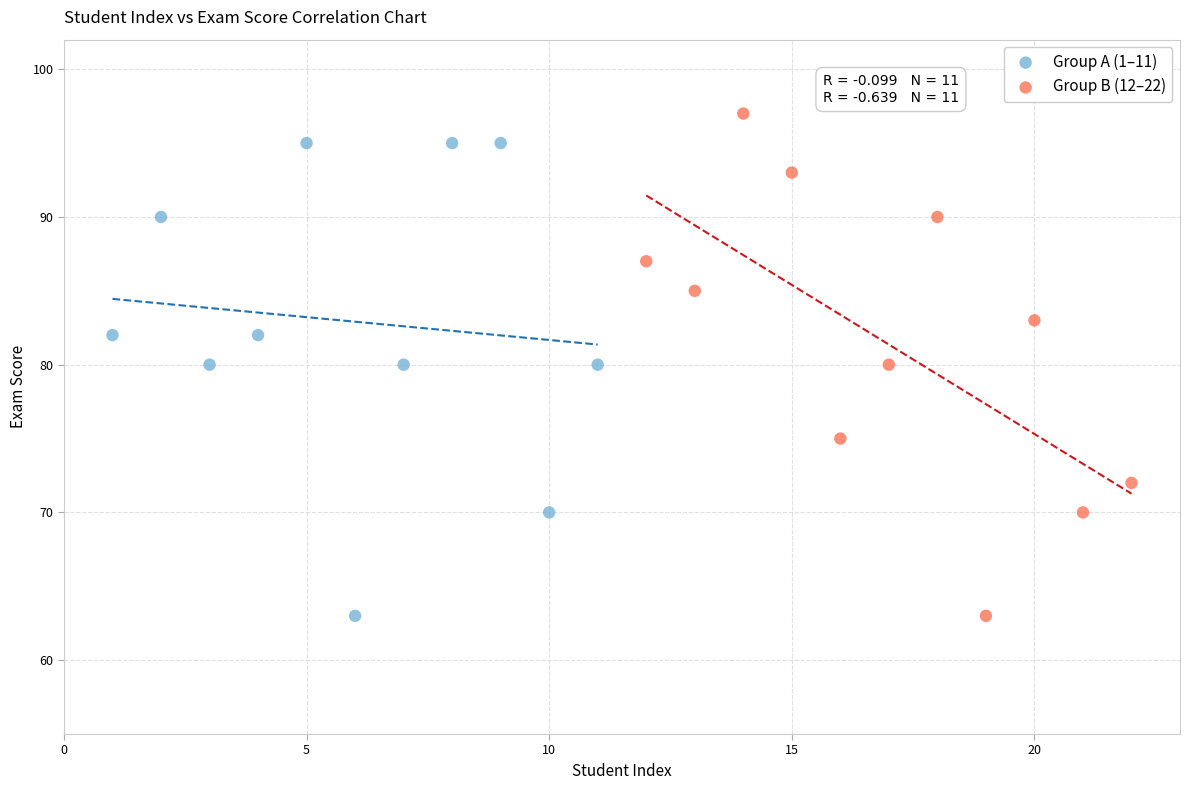

Which series contains the highest Y value?

Group B (12–22)